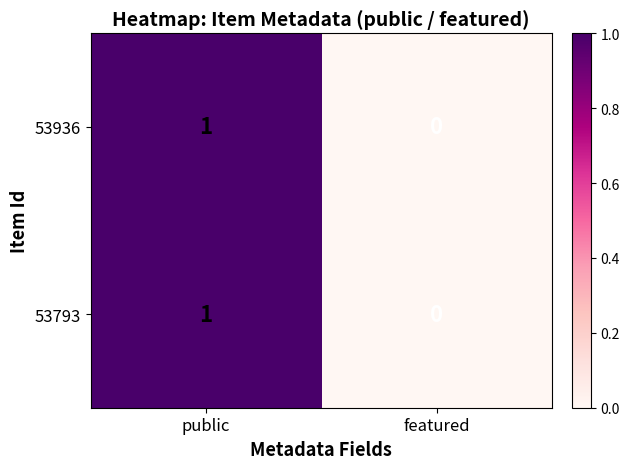

Rank the categories by 53936 value from highest to lowest.

public, featured